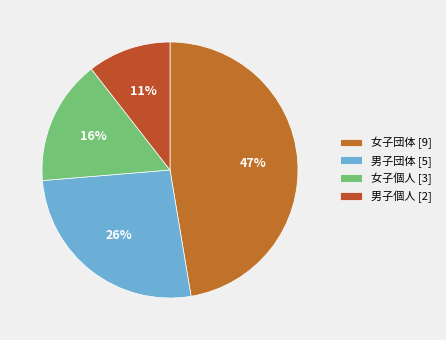

Count the number of slices in the pie.

4